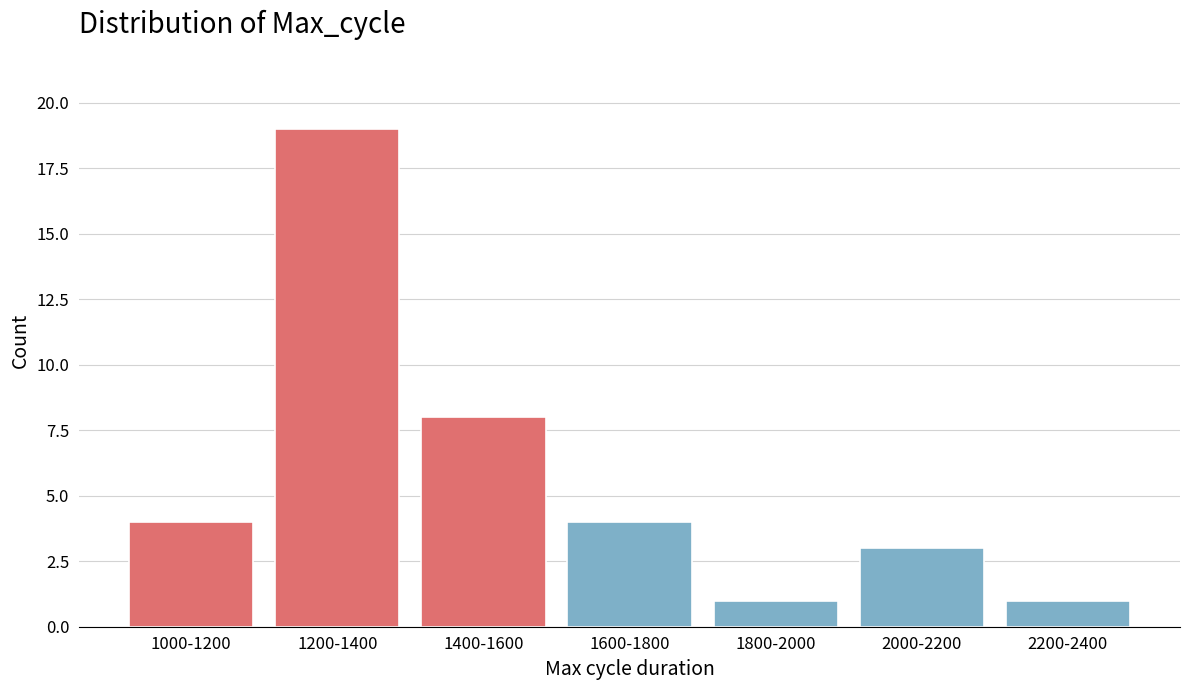

Reading left to right, list all the values displayed in this chart.

1000-1200=4	1200-1400=19	1400-1600=8	1600-1800=4	1800-2000=1	2000-2200=3	2200-2400=1